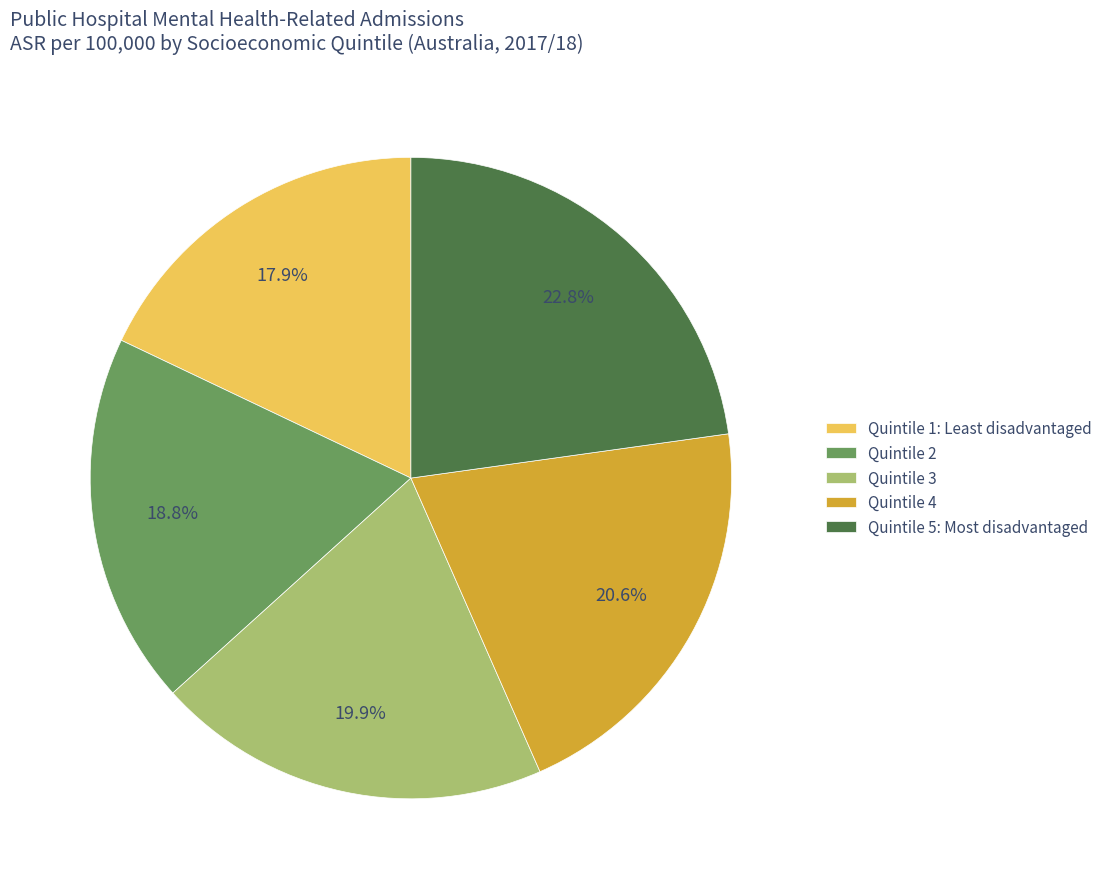

Between Quintile 3 and Quintile 4, which is larger?

Quintile 4